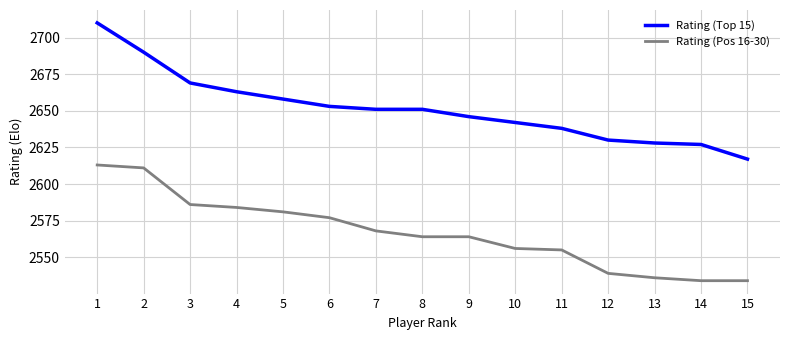

Reading left to right, extract all data points from this chart.

Rating (Top 15): 1=2710	2=2690	3=2669	4=2663	5=2658	6=2653	7=2651	8=2651	9=2646	10=2642	11=2638	12=2630	13=2628	14=2627	15=2617
Rating (Pos 16-30): 1=2613	2=2611	3=2586	4=2584	5=2581	6=2577	7=2568	8=2564	9=2564	10=2556	11=2555	12=2539	13=2536	14=2534	15=2534